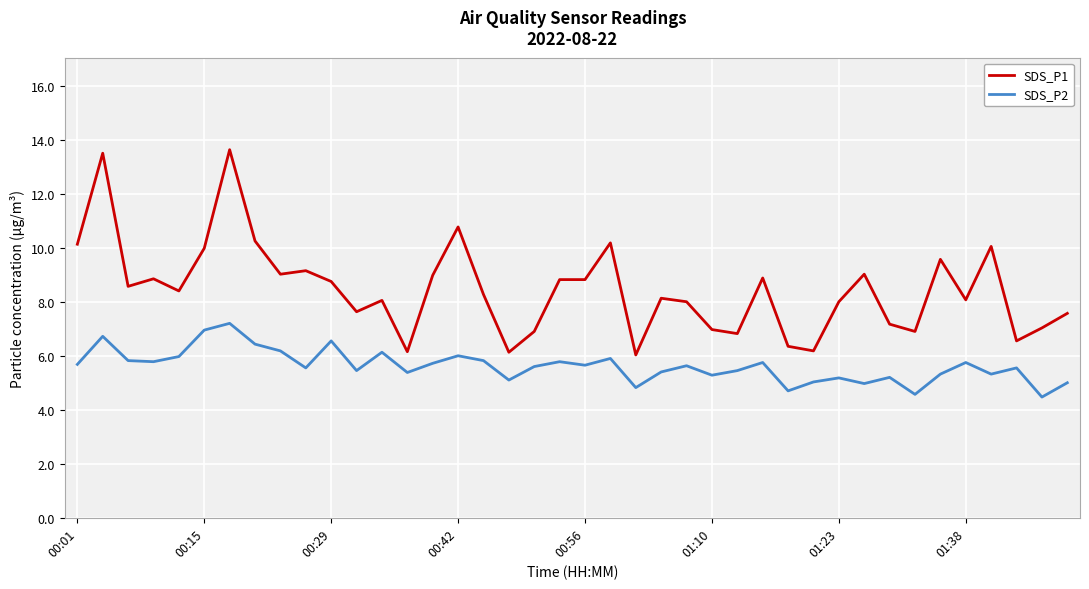

Is this an area chart (filled region under the line)?

No